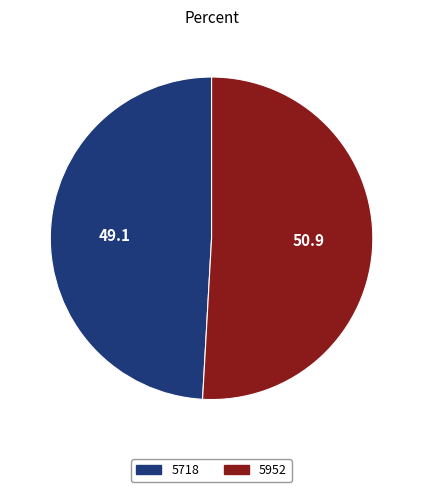

What is the largest slice in the pie chart?

5952